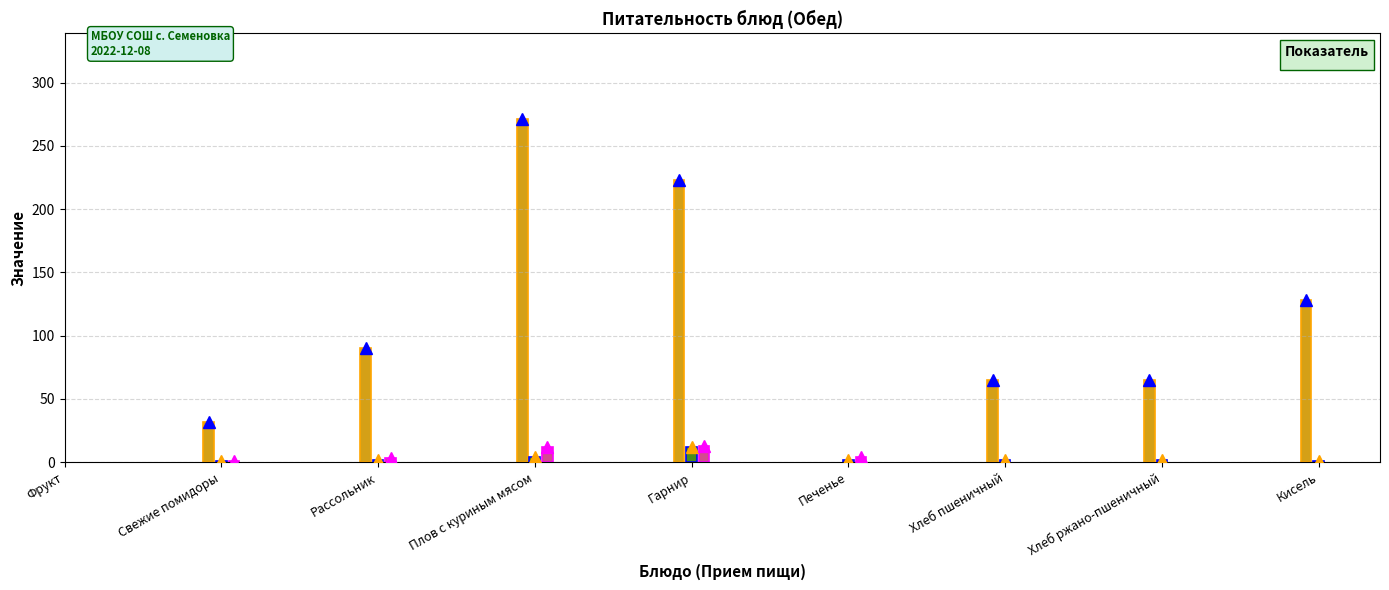

What is the total value across all series at Рассольник?

95